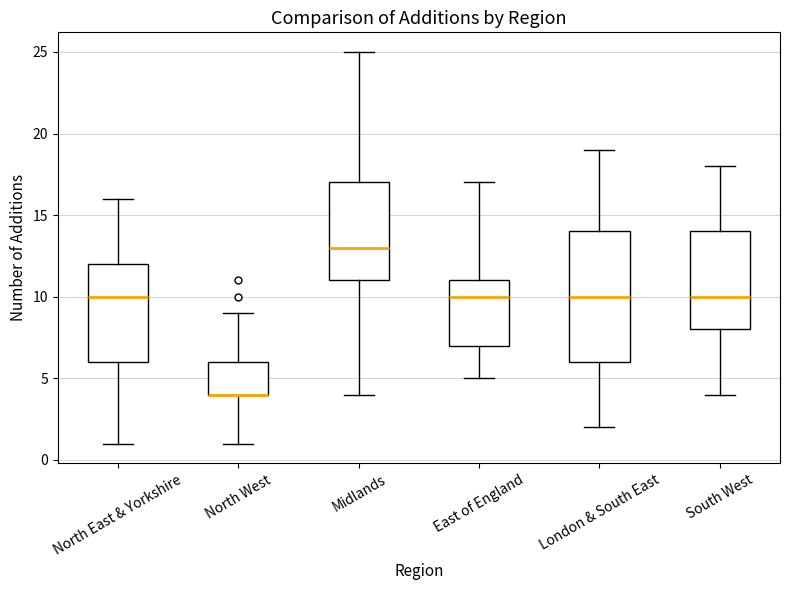

Reading left to right, read every box against the y-axis: the position of its median line, the range the box covers, and the ends of its whiskers. The values are not printed on the chart, so give them approximately, as read against the axis.

North East & Yorkshire: median 10, box 6 to 12, whiskers 1 to 16
North West: median 4 (drawn on the box's lower edge), box 4 to 6, whiskers 1 to 9
Midlands: median 13, box 11 to 17, whiskers 4 to 25
East of England: median 10, box 7 to 11, whiskers 5 to 17
London & South East: median 10, box 6 to 14, whiskers 2 to 19
South West: median 10, box 8 to 14, whiskers 4 to 18